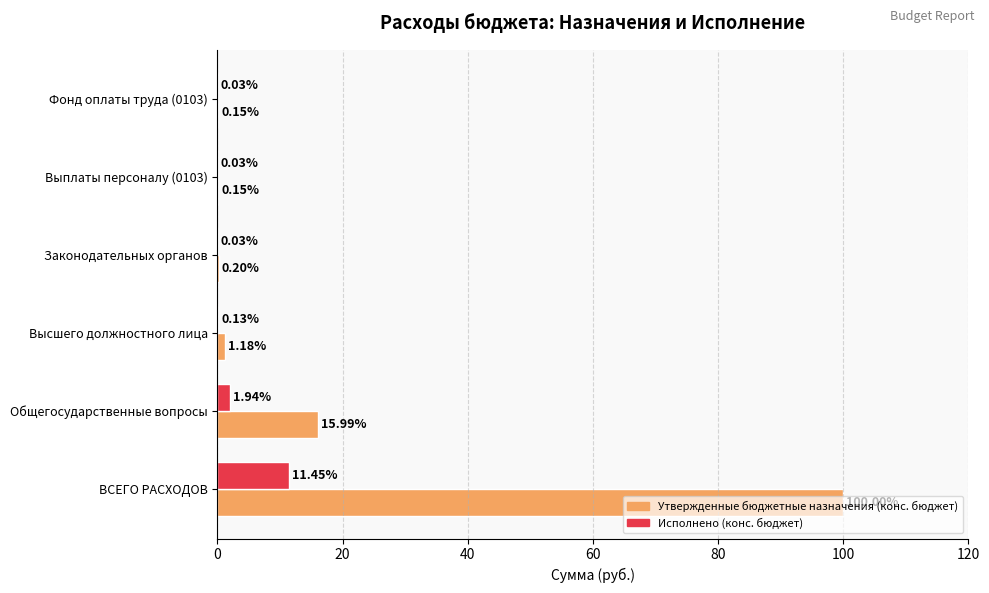

Which series changed the most between ВСЕГО РАСХОДОВ and Выплаты персоналу (0103)?

Утвержденные бюджетные назначения (конс. бюджет)